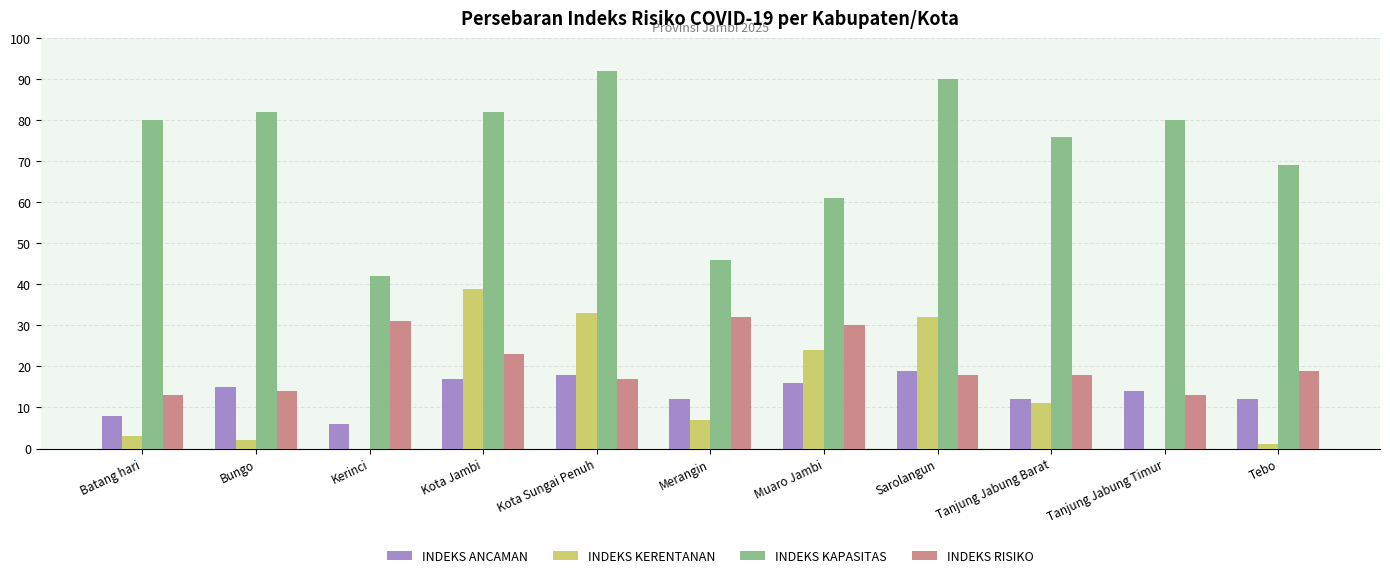

Reading left to right, list all the values displayed in this chart.

INDEKS ANCAMAN: 8	15	6	17	18	12	16	19	12	14	12
INDEKS KERENTANAN: 3	2	0	39	33	7	24	32	11	0	1
INDEKS KAPASITAS: 80	82	42	82	92	46	61	90	76	80	69
INDEKS RISIKO: 13	14	31	23	17	32	30	18	18	13	19